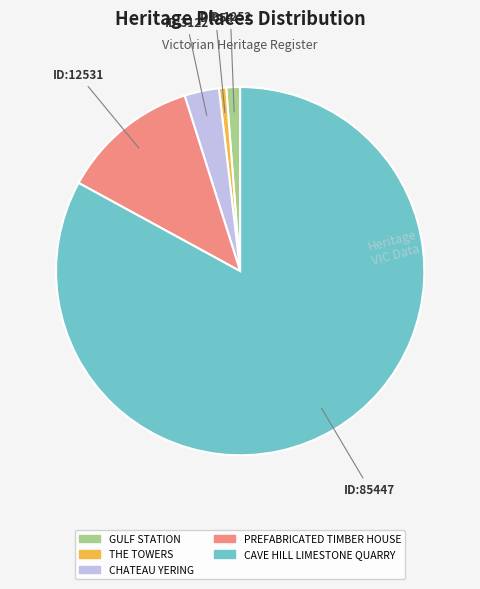

Does any single category account for the majority?

Yes